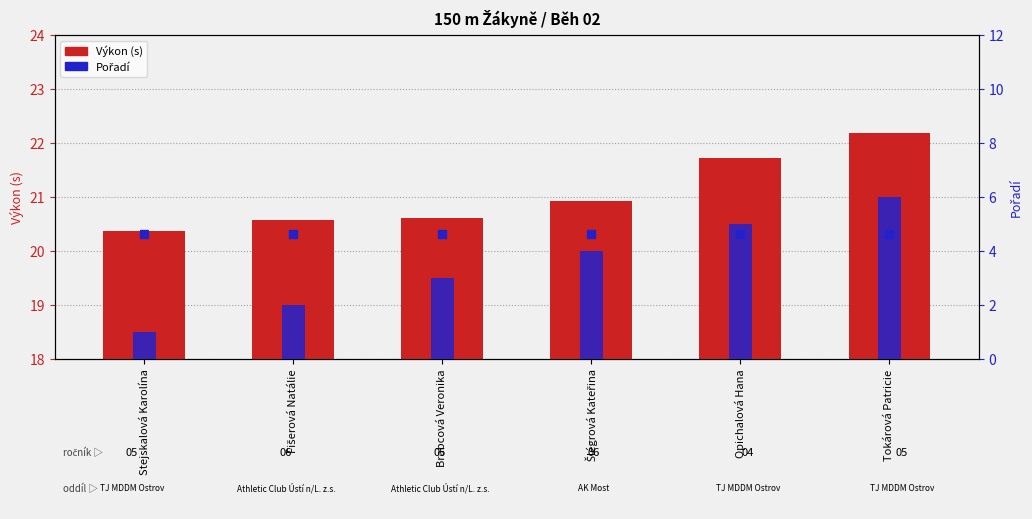

Reading left to right, transcribe all the data shown in this chart.

Výkon (s): Stejskalová Karolína=20.4	Fišerová Natálie=20.6	Brabcová Veronika=20.6	Šlégrová Kateřina=20.9	Opichalová Hana=21.7	Tokárová Patricie=22.2
Pořadí: Stejskalová Karolína=1.0	Fišerová Natálie=2.0	Brabcová Veronika=3.0	Šlégrová Kateřina=4.0	Opichalová Hana=5.0	Tokárová Patricie=6.0